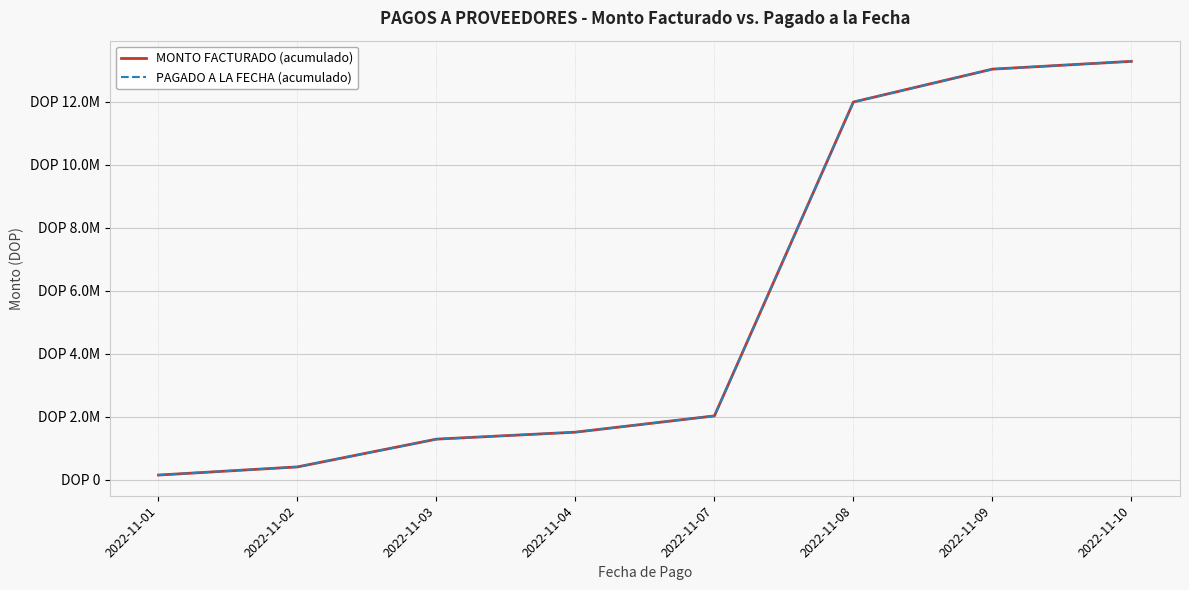

Does the chart display data point markers on the line(s)?

No